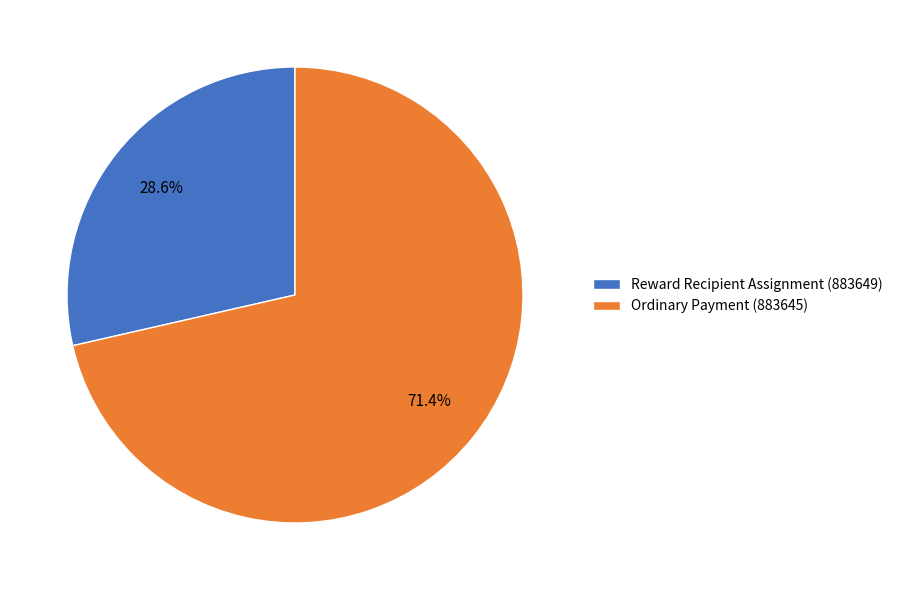

How many slices are in this pie chart?

2